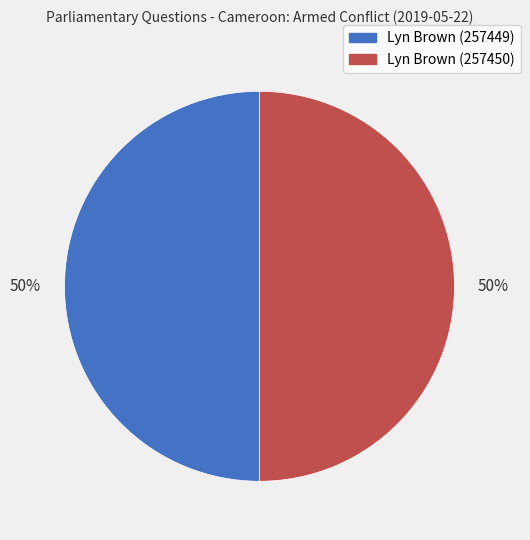

To the nearest percent, what is the average slice percentage?

50%